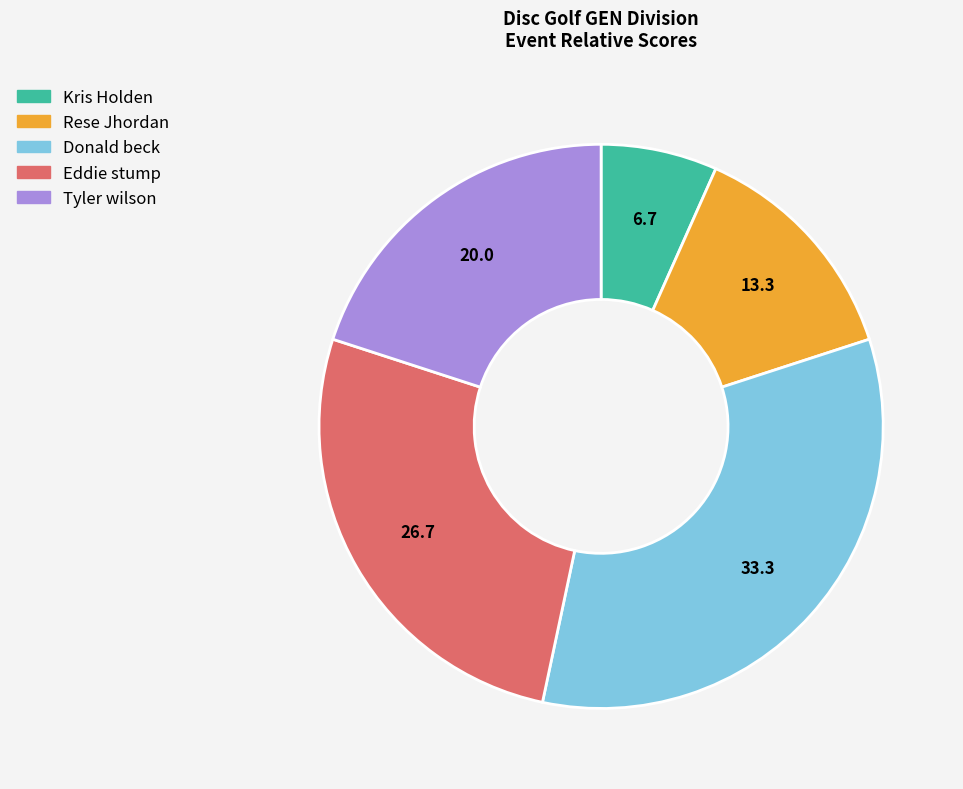

Which slice is the largest?

Donald beck